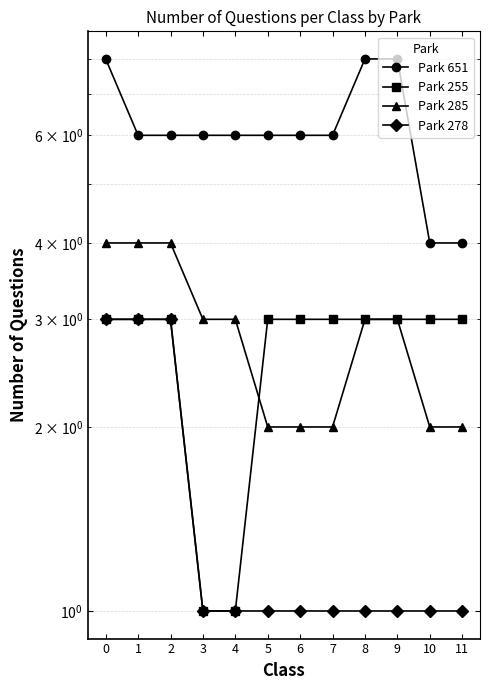

At how many categories does at least one series exceed 6?

3